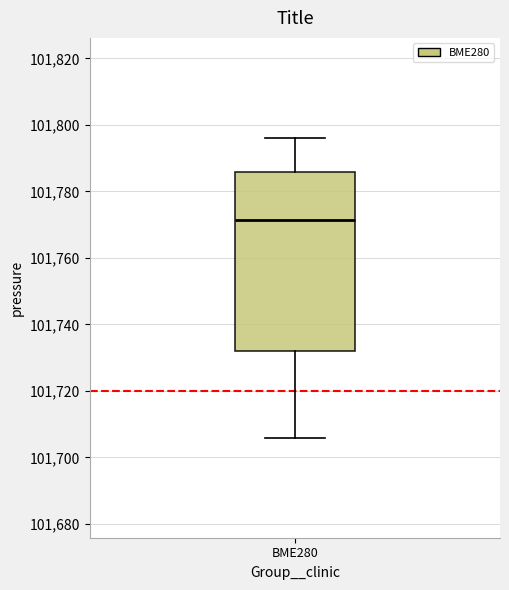

Transcribe this box plot: give where the median line is, the range the box spans, and where the two whiskers end, as read against the y-axis. The values are not printed on the chart, so give them approximately, as read against the axis.

median 101772, box 101732 to 101786, whiskers 101706 to 101796